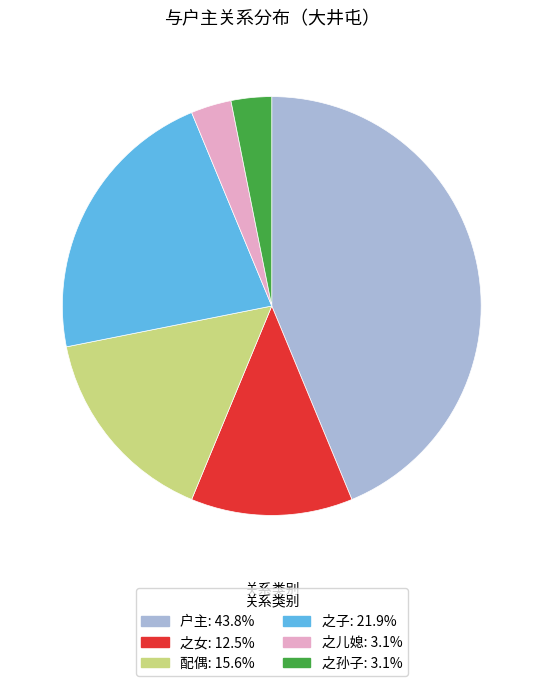

What is the ratio of the value at 配偶 to the value at 之子?

0.7